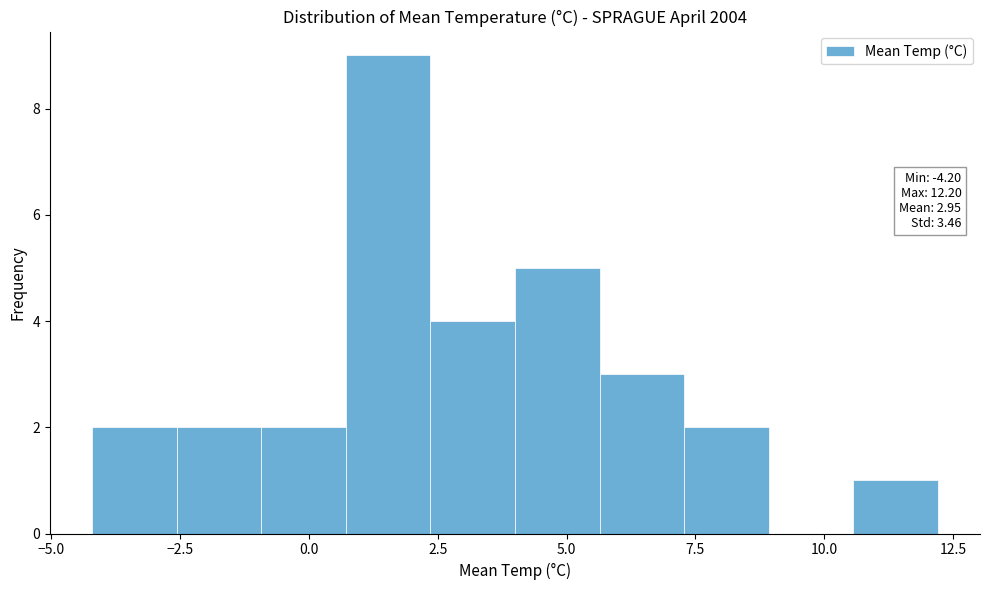

Read against the x-axis, roughly where is the centre of the tallest bar?

1.5